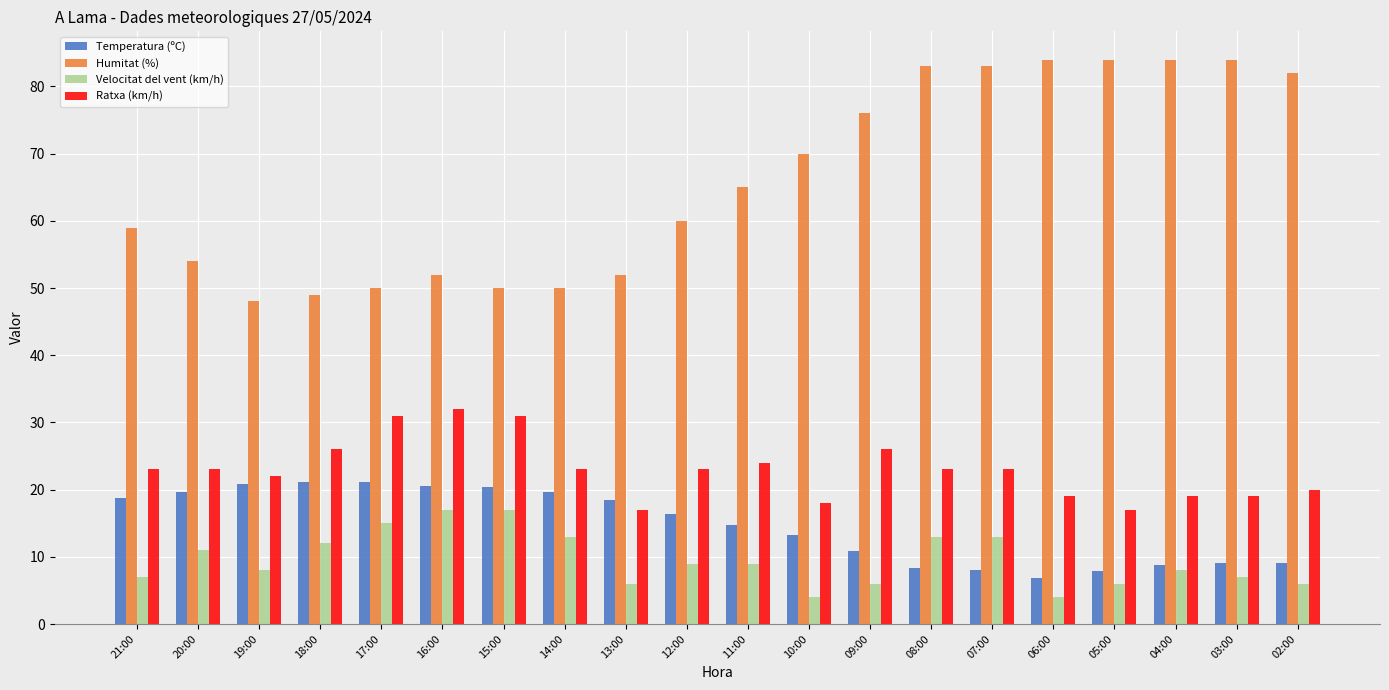

Which series has the largest total across all categories?

Humitat (%)